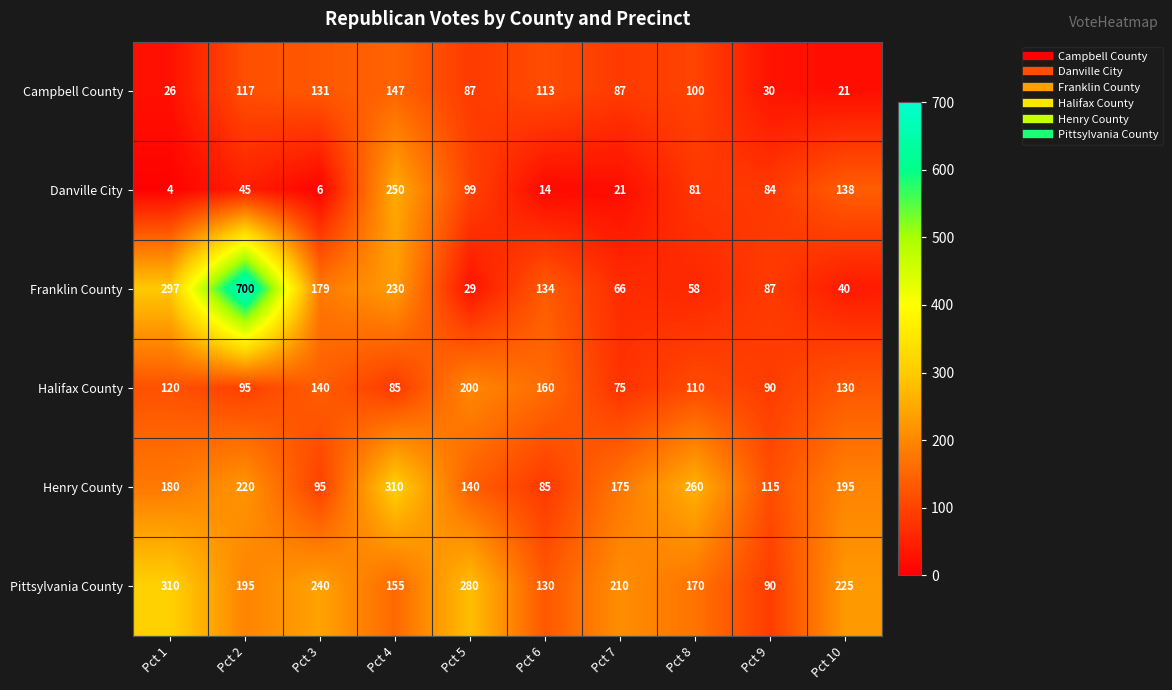

What is the total value across all series at Pct 1?

937